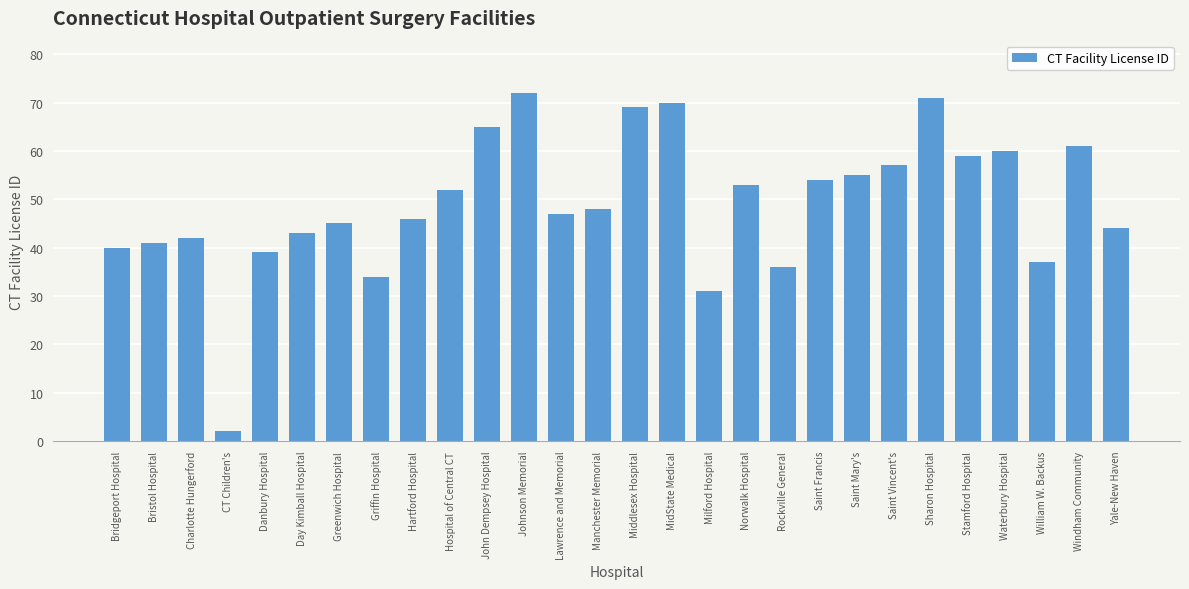

Reading right to left, extract all data points from this chart.

44	61	37	60	59	71	57	55	54	36	53	31	70	69	48	47	72	65	52	46	34	45	43	39	2	42	41	40